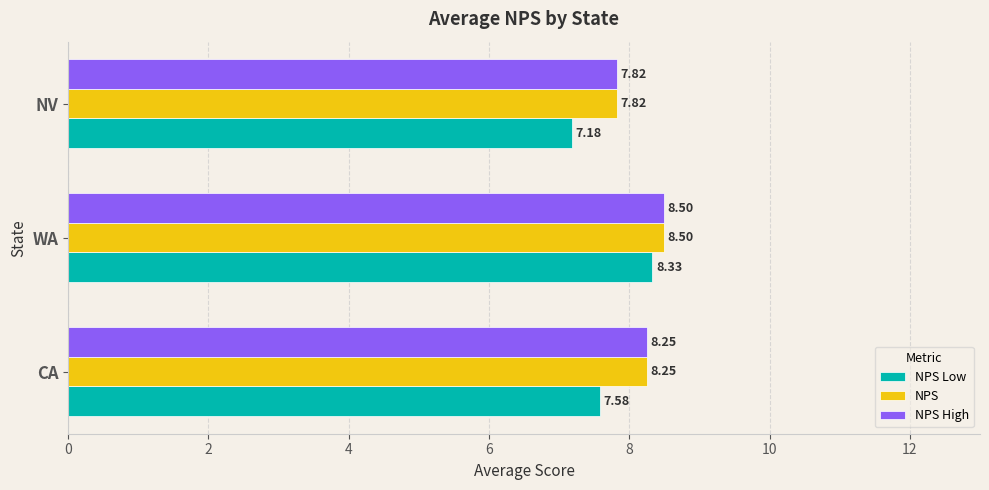

Rank the categories by NPS High value from highest to lowest.

WA, CA, NV